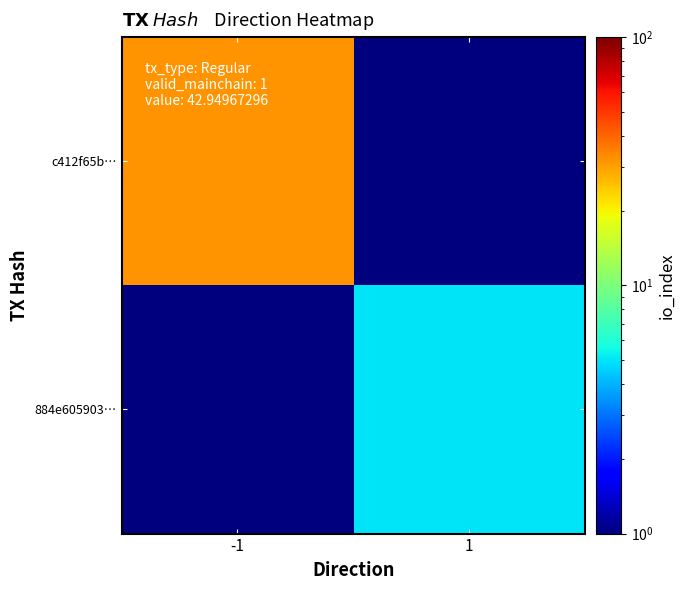

Count the number of data series in this chart.

2